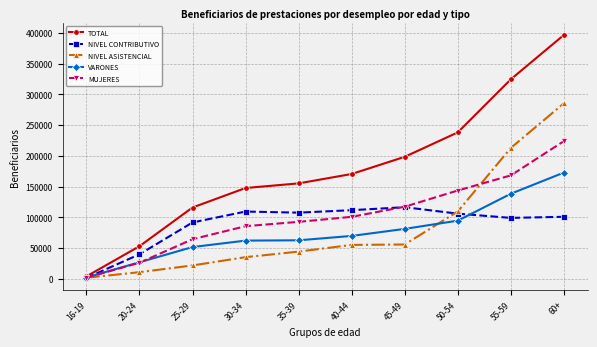

Is it true that TOTAL equals 210037 at 30-34?

False